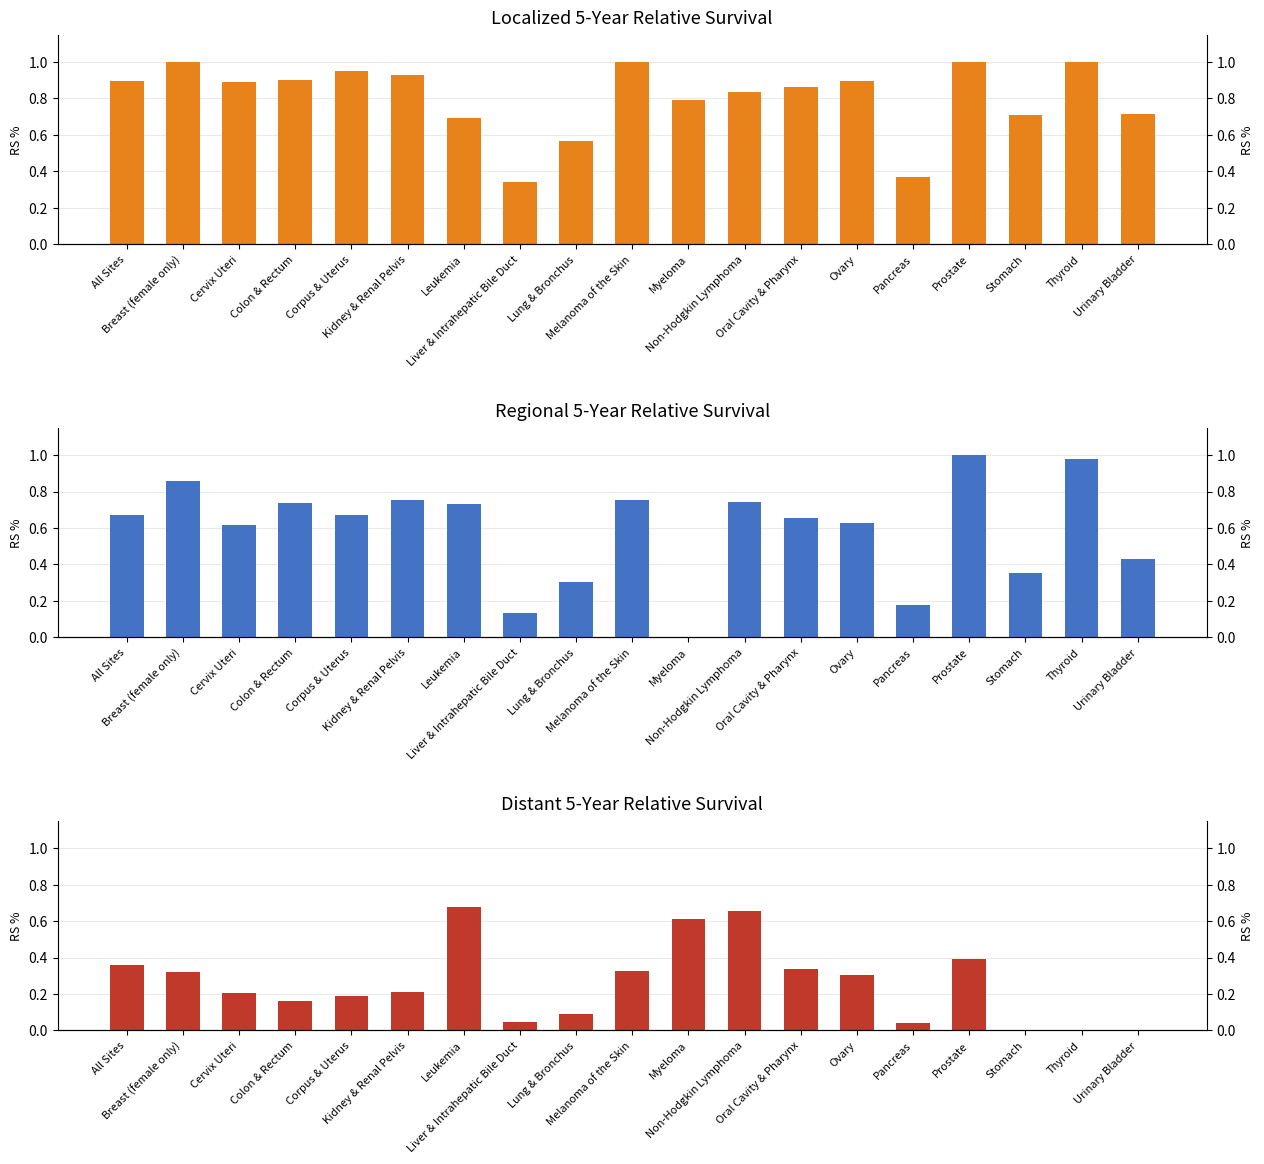

What is the sum of all Regional 5-Year Relative Survival values?

11.2